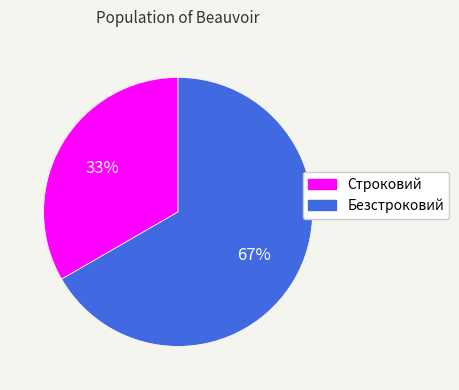

Approximately how many times larger is the value at Строковий compared to Безстроковий?

0.5